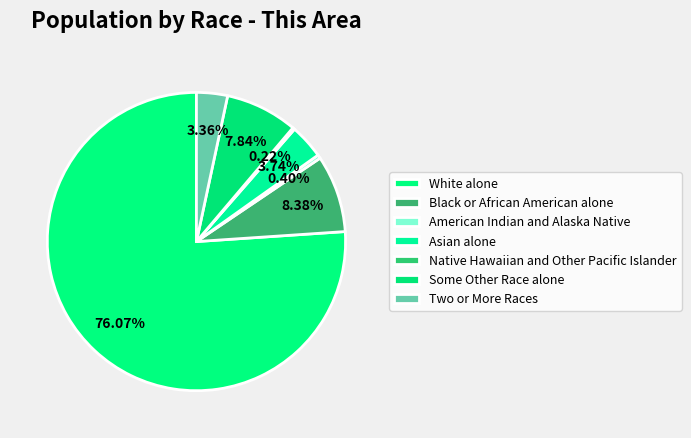

Does any single category account for the majority?

Yes